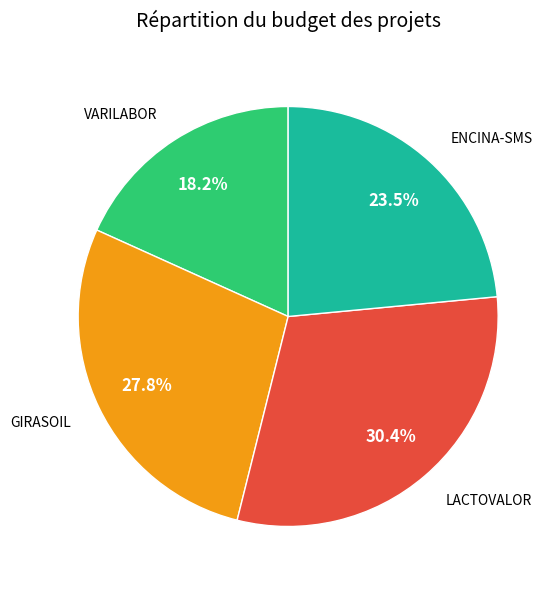

Is there a majority slice in this chart?

No